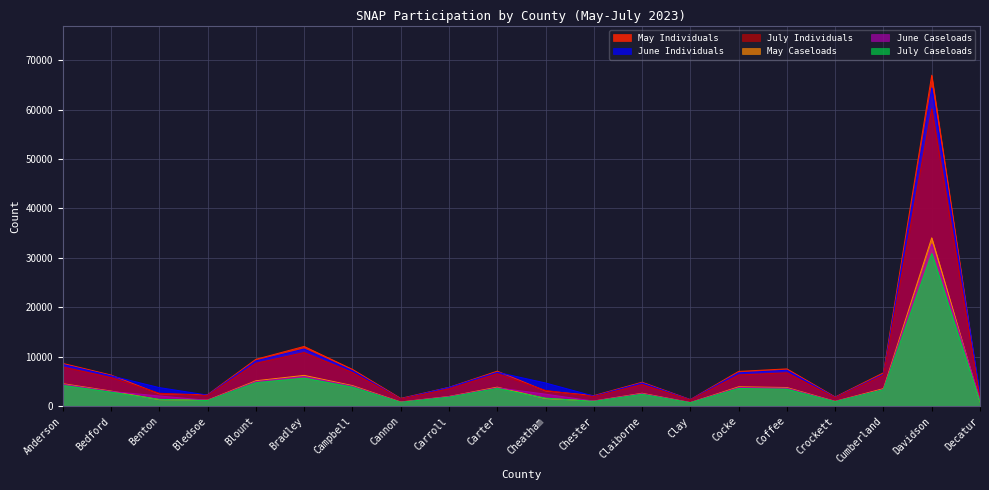

What is the difference between the maximum and minimum values in the May Caseloads series?

33350